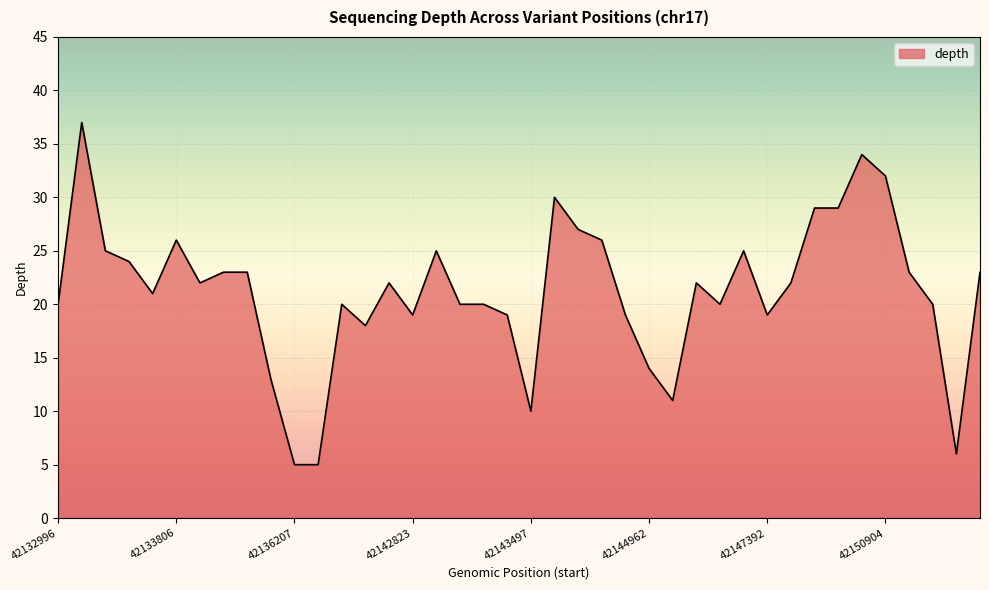

What is the smallest value displayed?

5